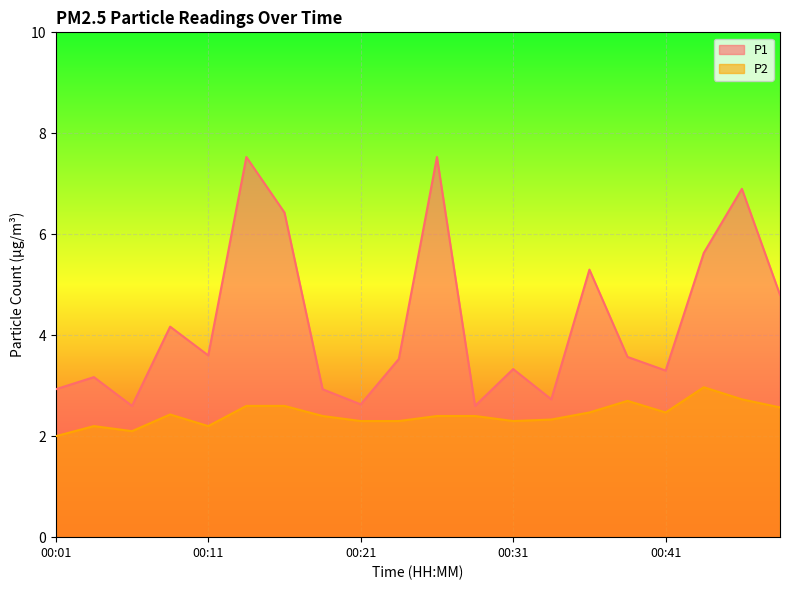

List the series in order of their peak value, lowest first.

P2, P1